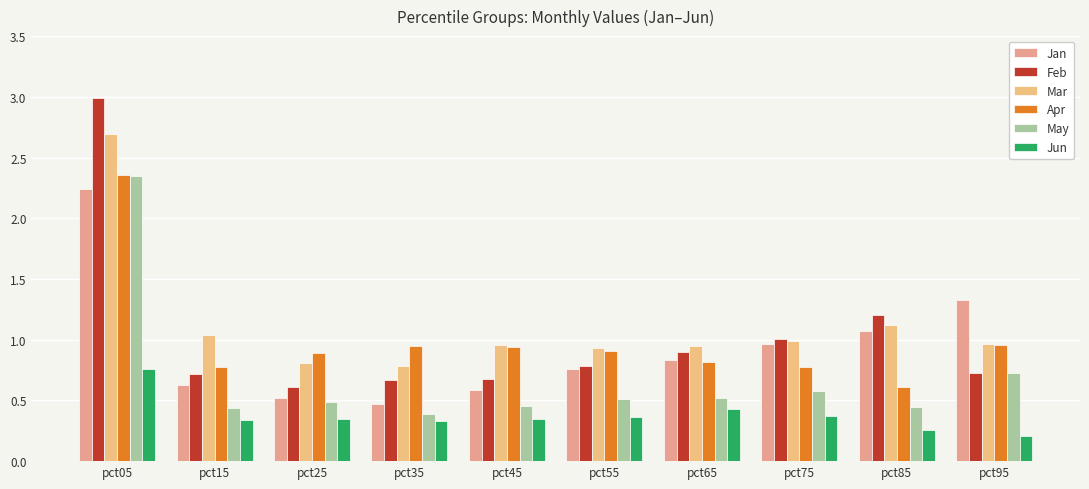

At which label is Mar closest to 1?

pct75